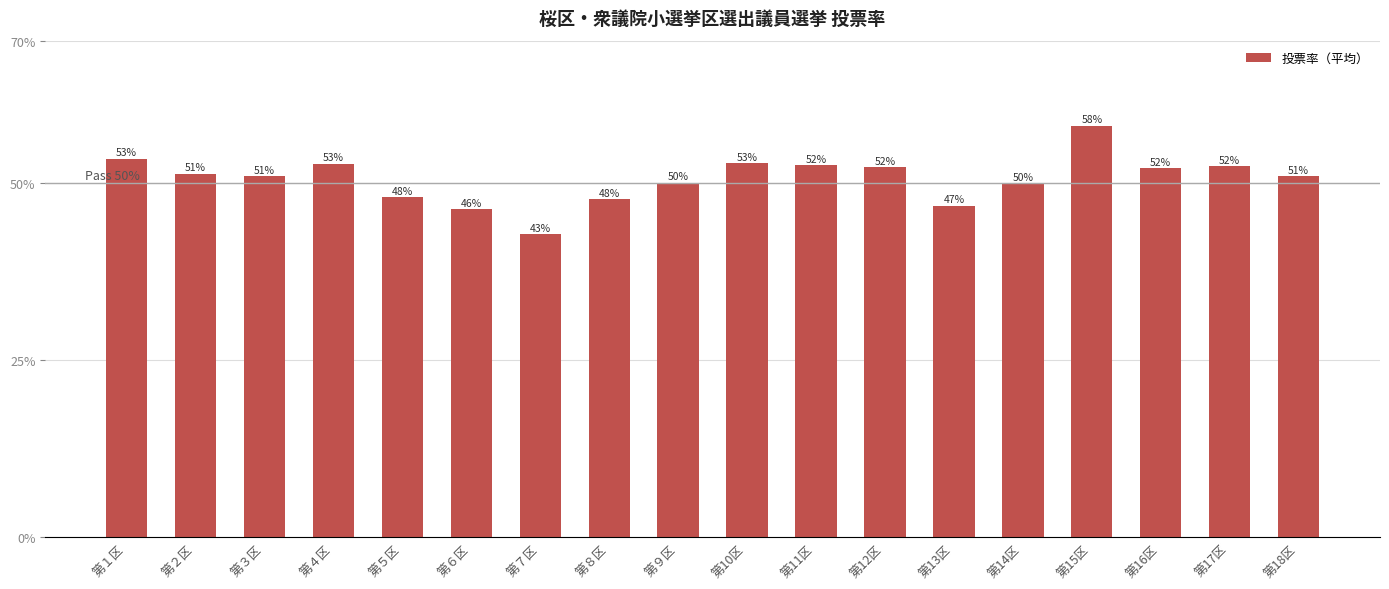

Are the bars horizontal?

No